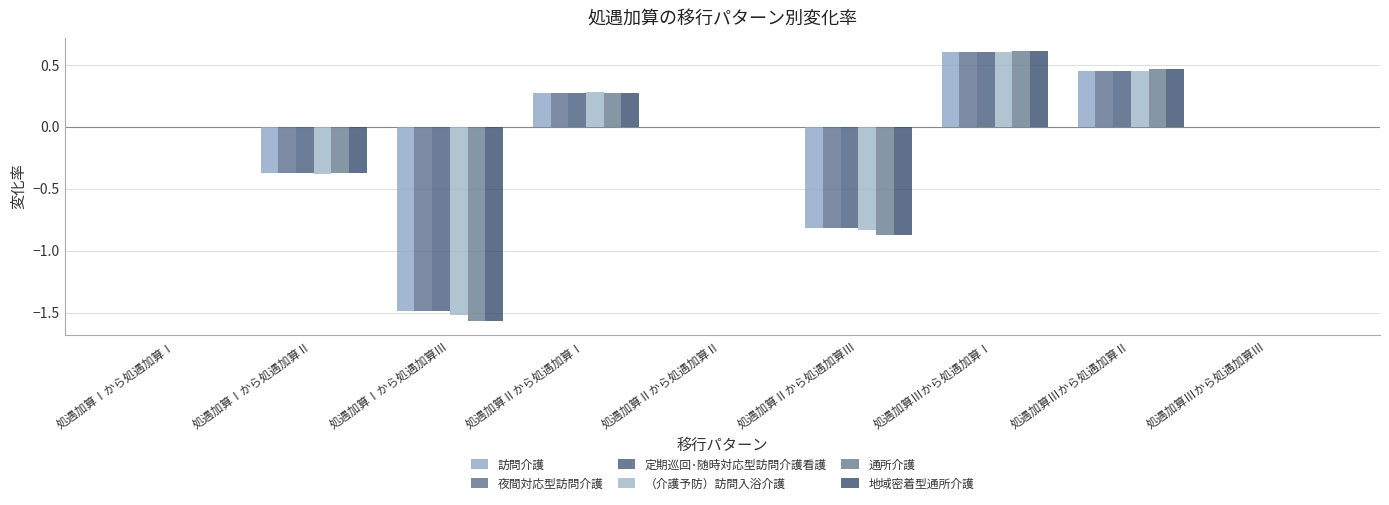

The 訪問介護 series shows 0.0 at 処遇加算Ⅲから処遇加算Ⅲ. True or false?

True